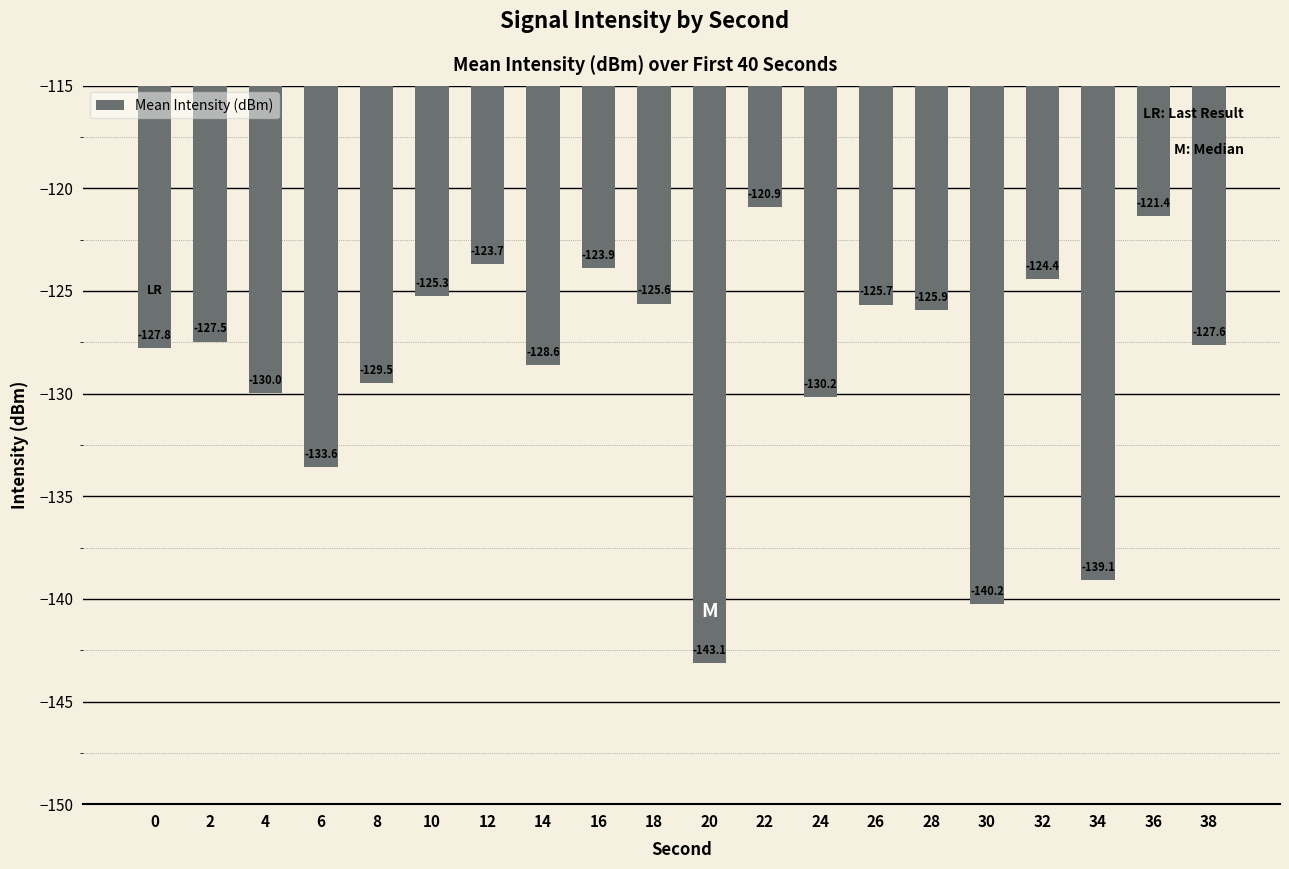

Reading right to left, list all the values displayed in this chart.

-127.6	-121.4	-139.1	-124.4	-140.2	-125.9	-125.7	-130.2	-120.9	-143.1	-125.6	-123.9	-128.6	-123.7	-125.3	-129.5	-133.6	-130.0	-127.5	-127.8